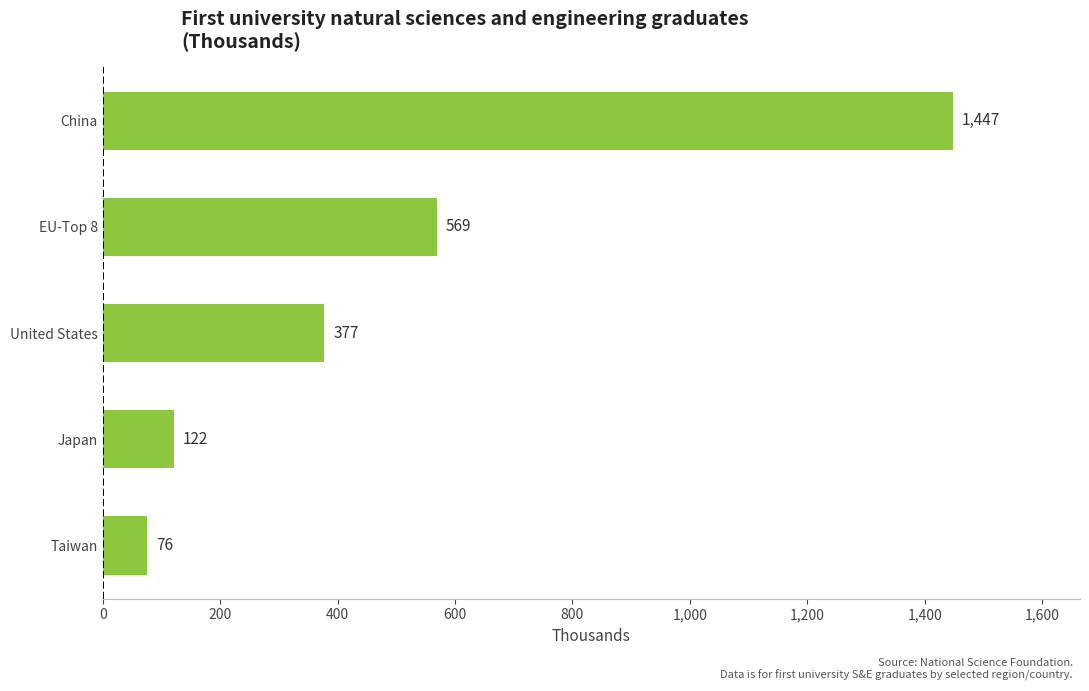

The chart shows a value of 297.4 at EU-Top 8. True or false?

False